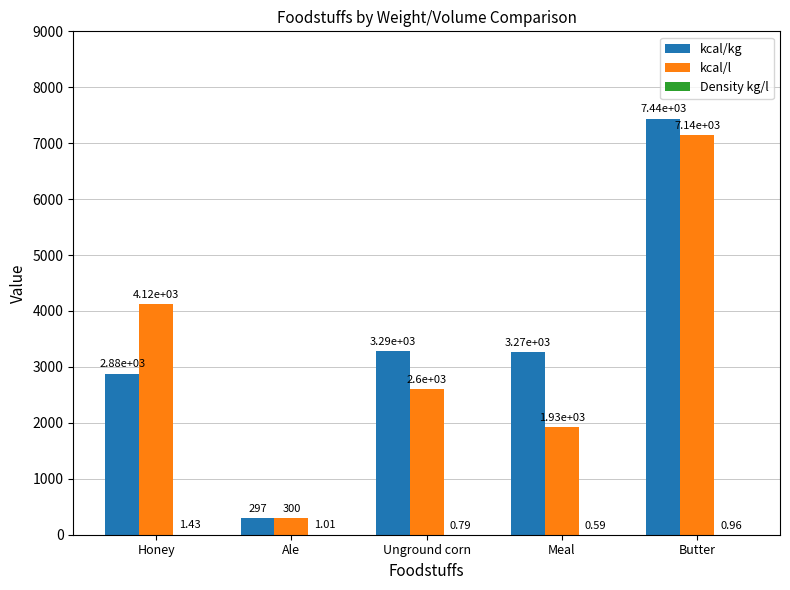

Which series has the widest spread of values?

kcal/kg